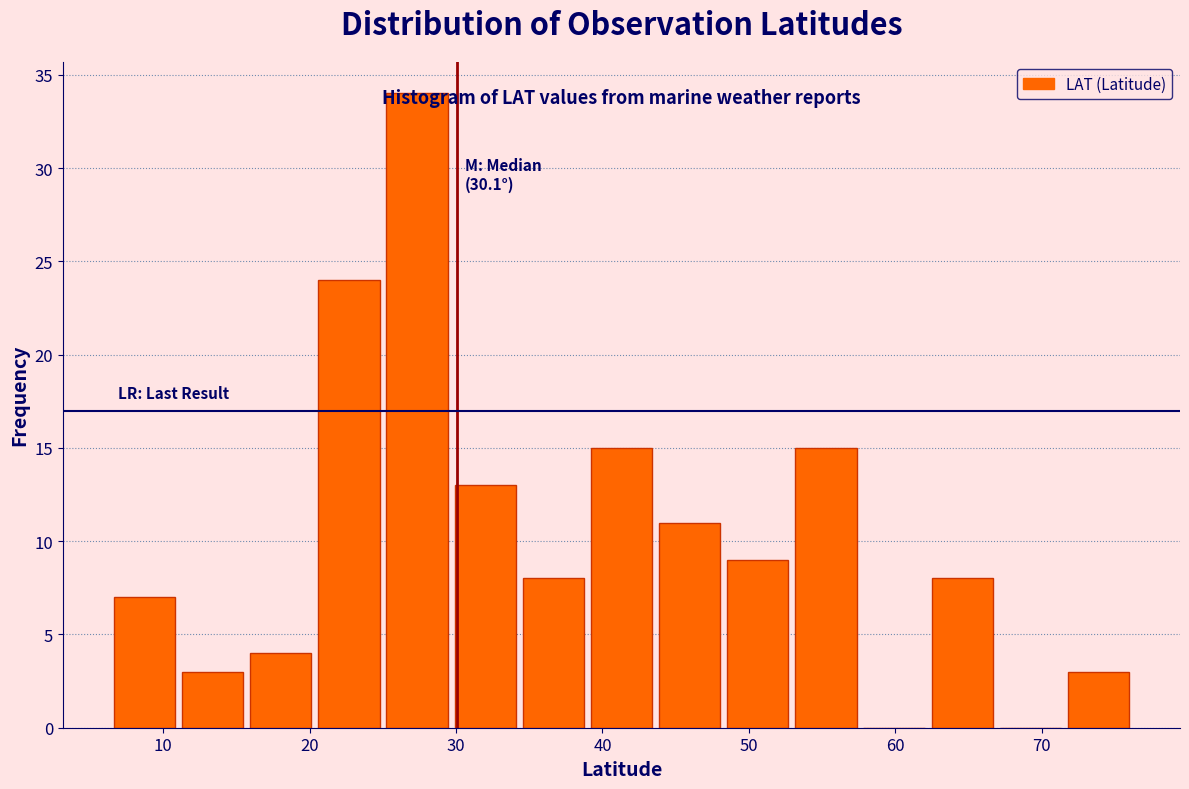

Which range on the x-axis has the tallest bar?

25 to 30